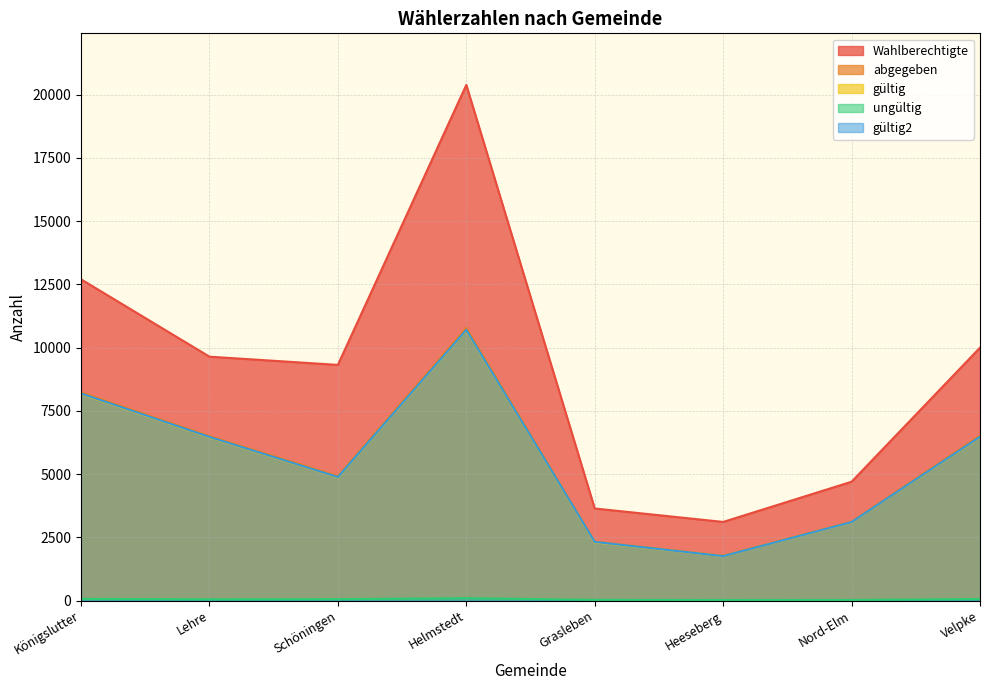

The value of ungültig at Lehre is 30. True or false?

False